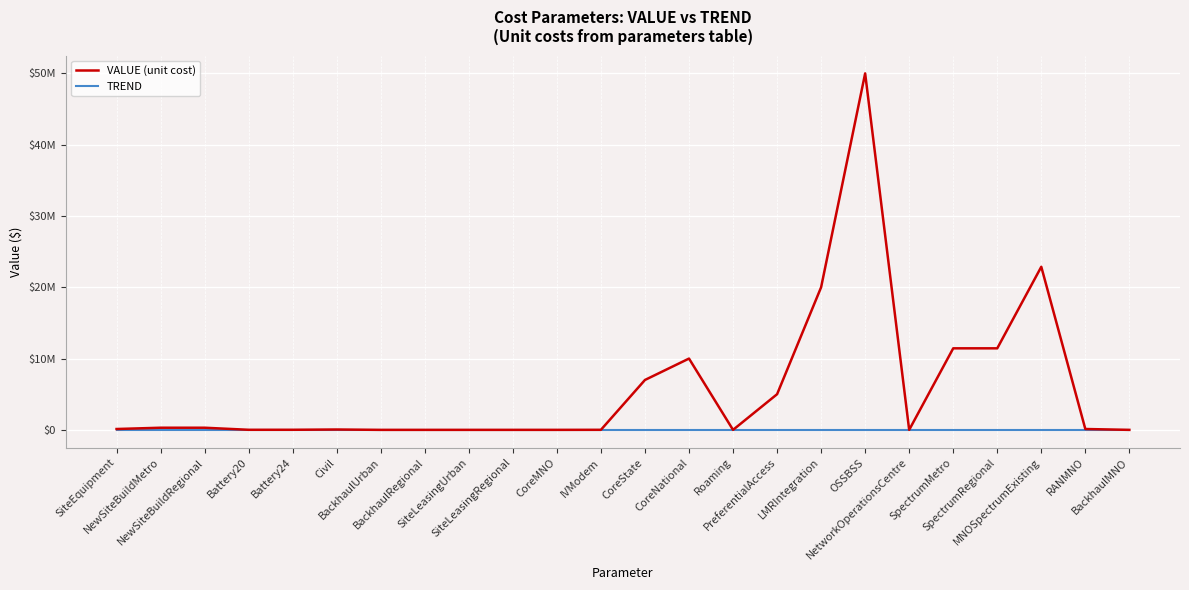

At CoreState, list the series in order from largest to smallest.

VALUE (unit cost), TREND